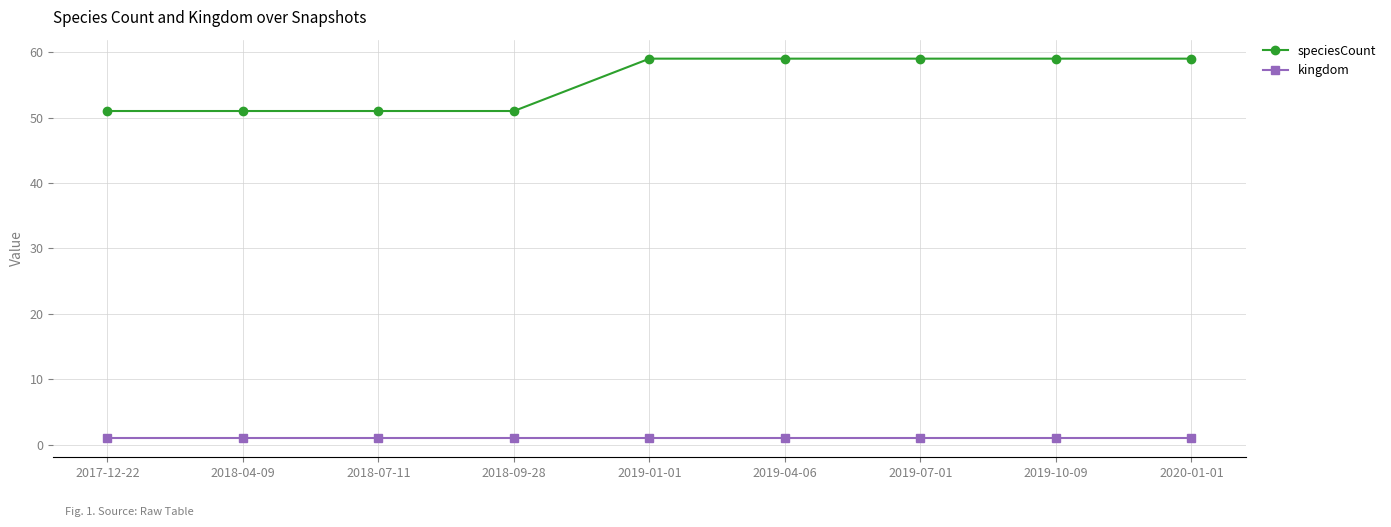

At how many categories does at least one series exceed 19?

9